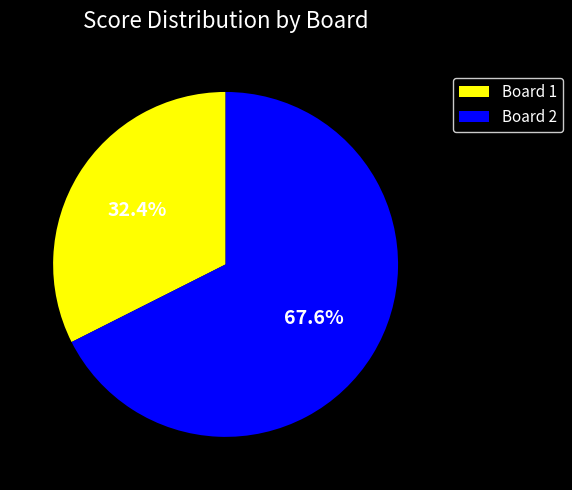

Does any single category account for the majority?

Yes